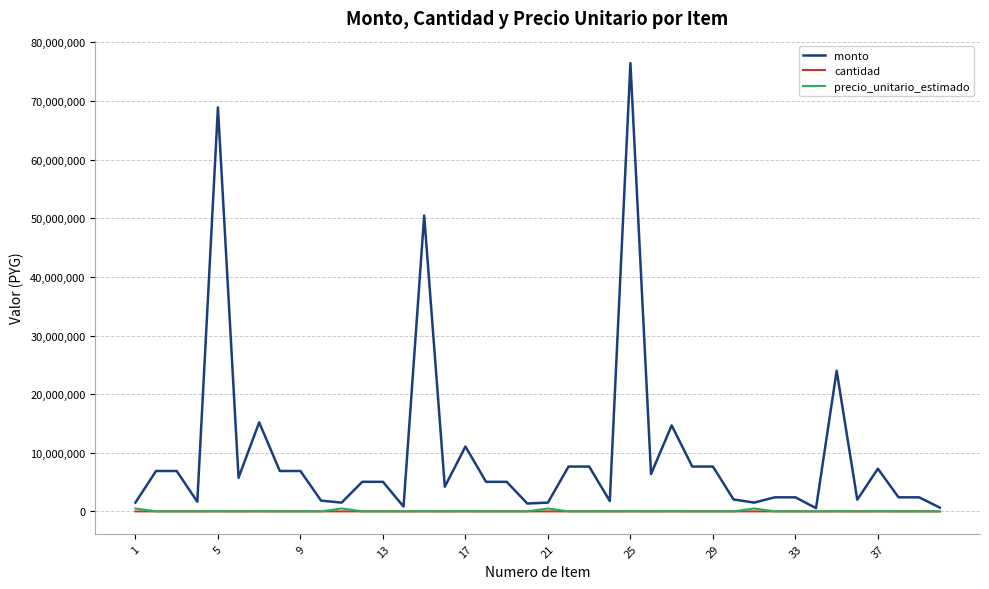

What is the sum of all cantidad values?

54058